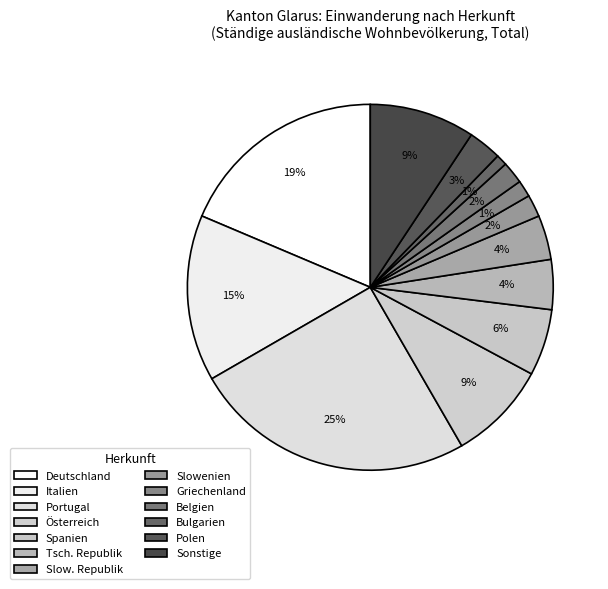

What percentage is the Österreich slice, to the nearest percent?

9%